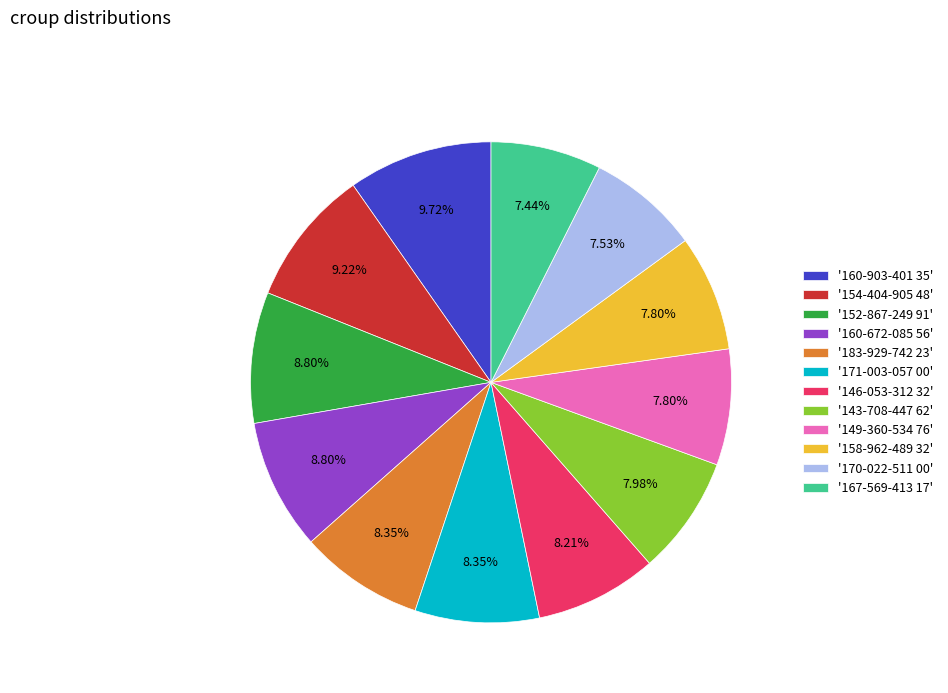

Does '146-053-312 32' account for over 50% of the chart?

No